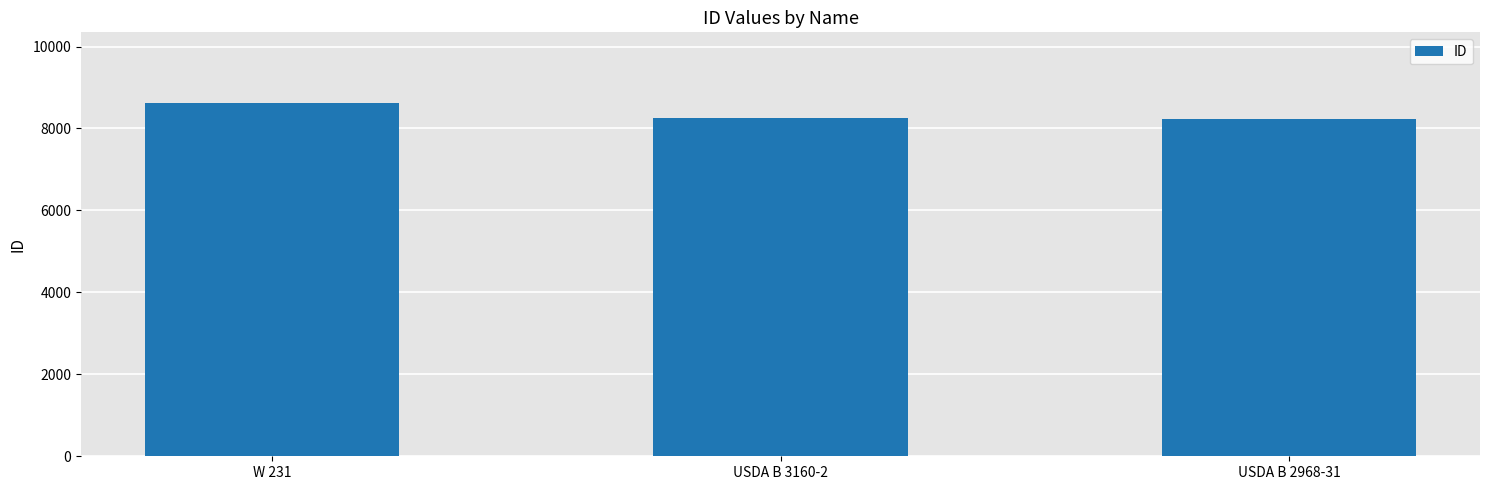

What is the maximum value shown in the chart?

8622